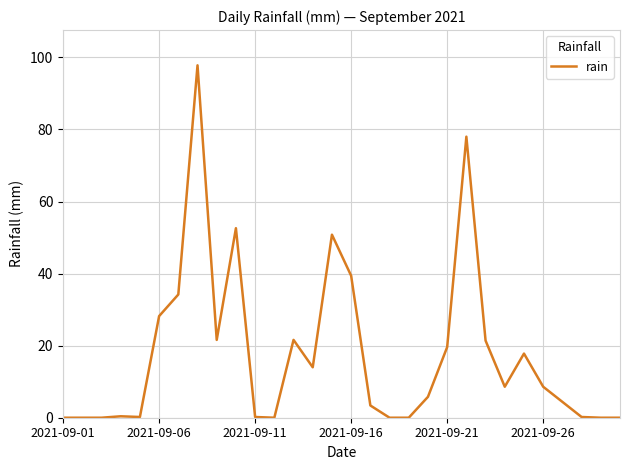

What is the maximum value shown in the chart?

97.8